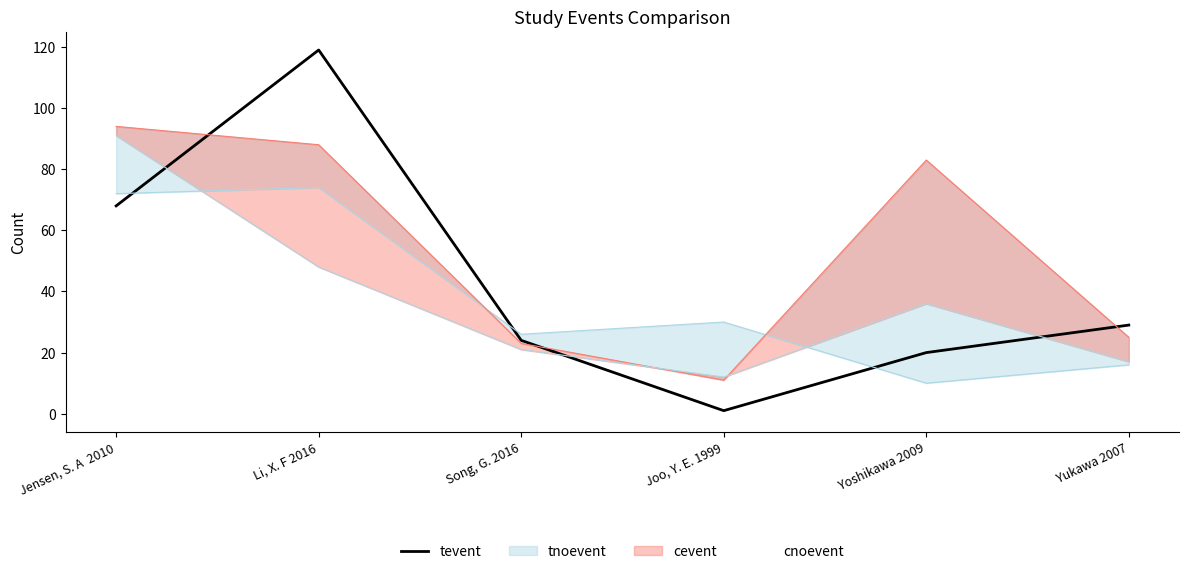

What position from the right is Joo, Y. E. 1999?

3